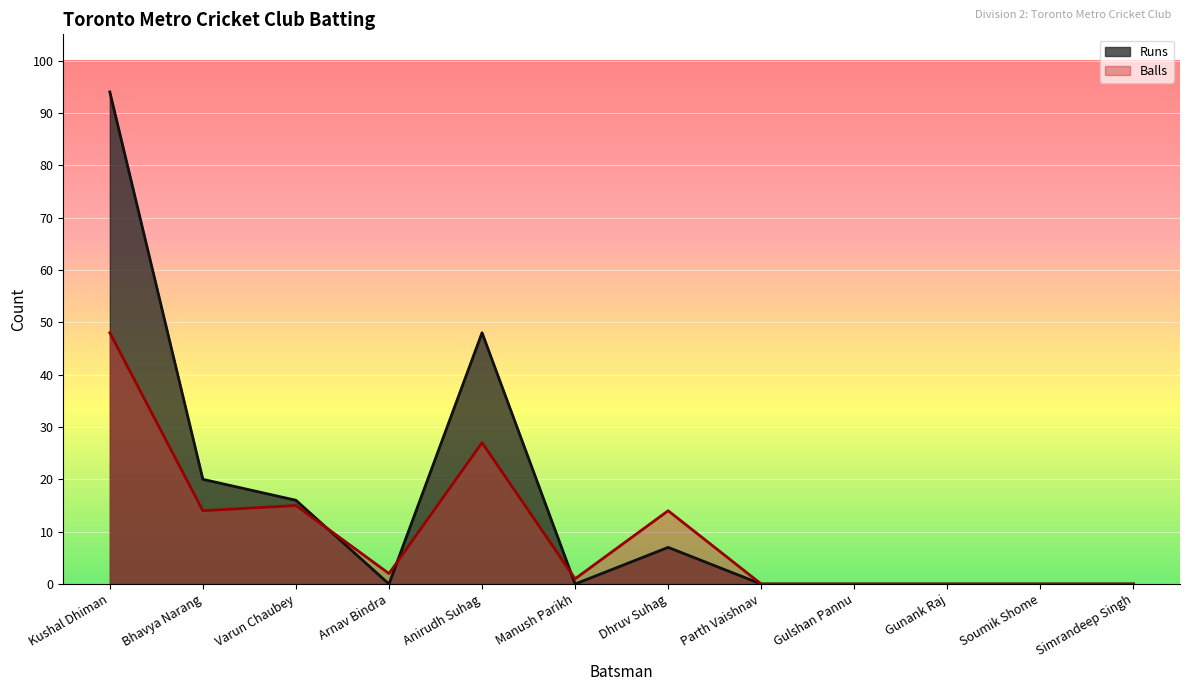

What is the sum of the Balls values at Varun Chaubey and Parth Vaishnav?

15